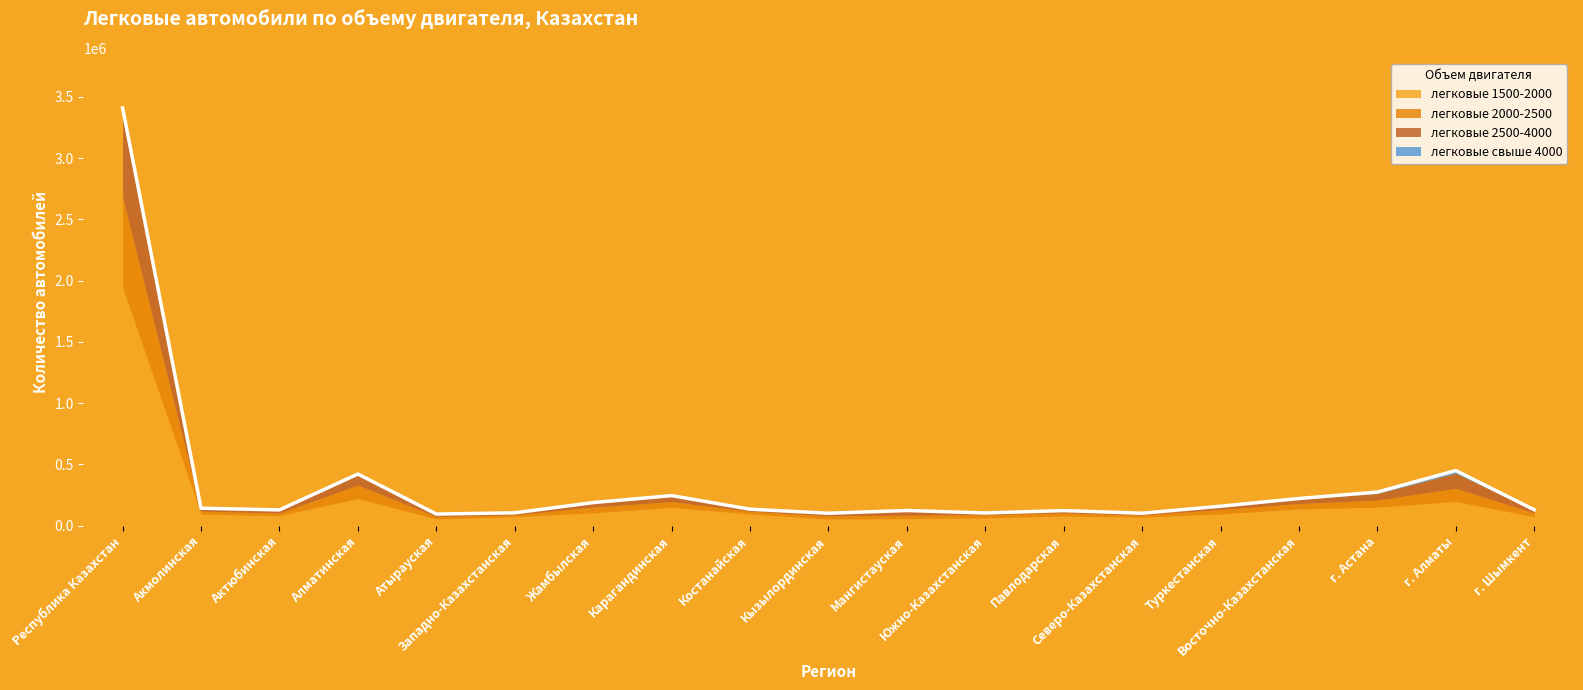

Count the number of categories in the chart.

19